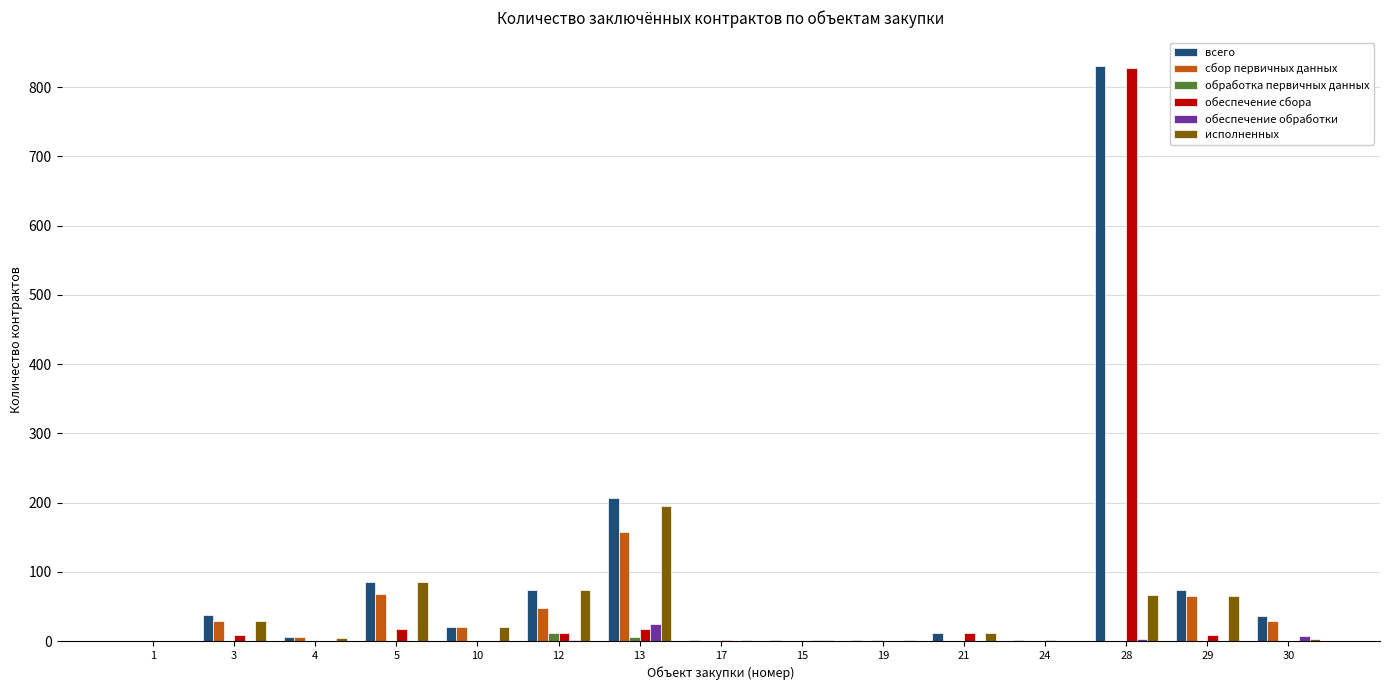

At which category is the sum across all series the highest?

28